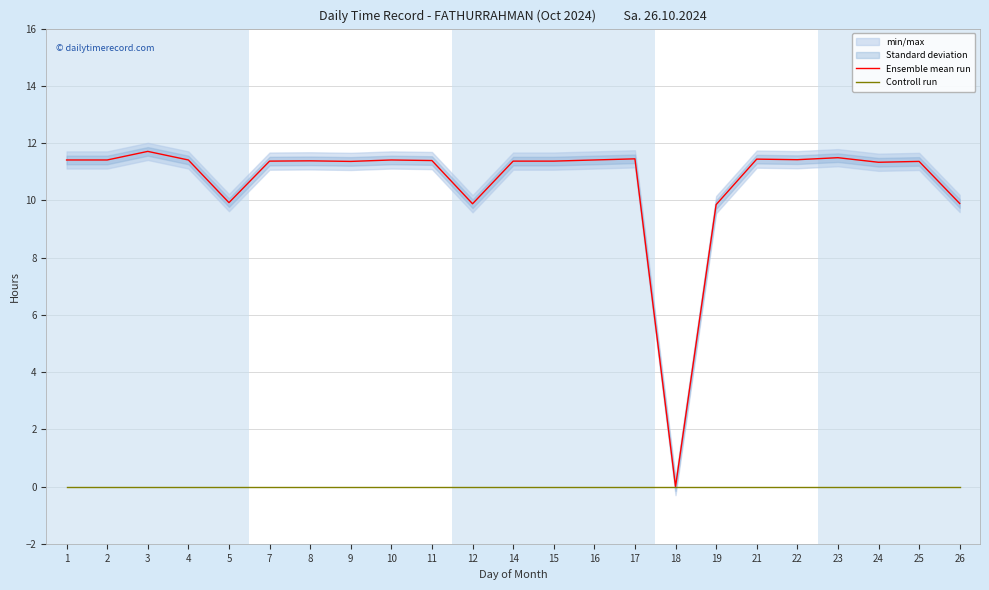

Reading left to right, transcribe all the data shown in this chart.

Ensemble mean run: 11.4	11.4	11.7	11.4	9.9	11.4	11.4	11.4	11.4	11.4	9.9	11.4	11.4	11.4	11.4	0.0	9.8	11.4	11.4	11.5	11.3	11.4	9.9
Controll run: 0.0	0.0	0.0	0.0	0.0	0.0	0.0	0.0	0.0	0.0	0.0	0.0	0.0	0.0	0.0	0.0	0.0	0.0	0.0	0.0	0.0	0.0	0.0